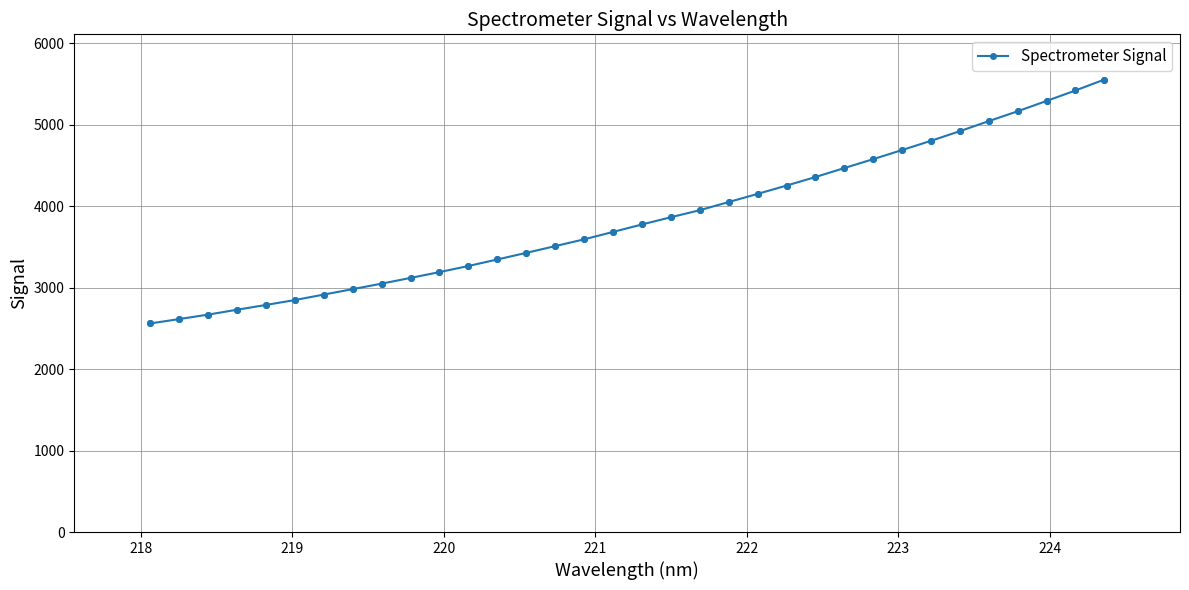

What is the value of the 15th point from the left?

3508.1